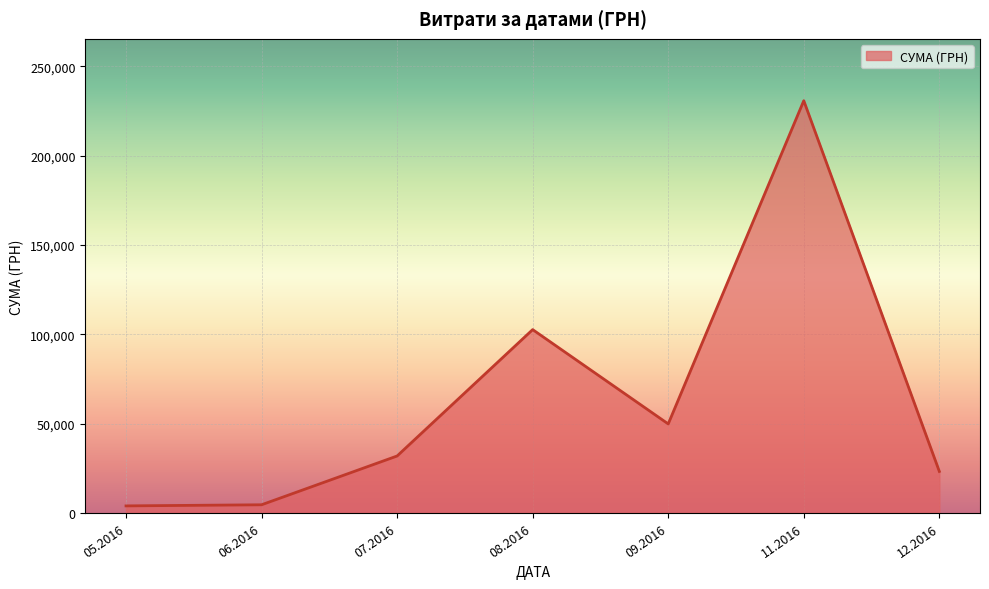

What is the average value?

63901.7